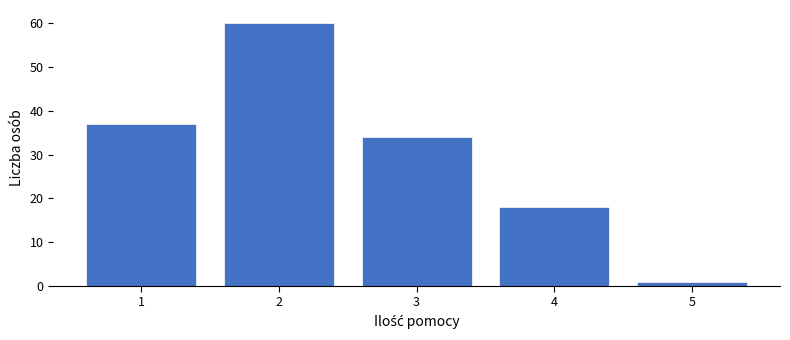

Reading left to right, transcribe this chart: for each bar, give the range it covers on the x-axis and its height. The values are not printed on the chart, so give them approximately, as read against the axis.

0.5 to 1.5: 37
1.5 to 2.5: 60
2.5 to 3.5: 34
3.5 to 4.5: 18
4.5 to 5.5: 1